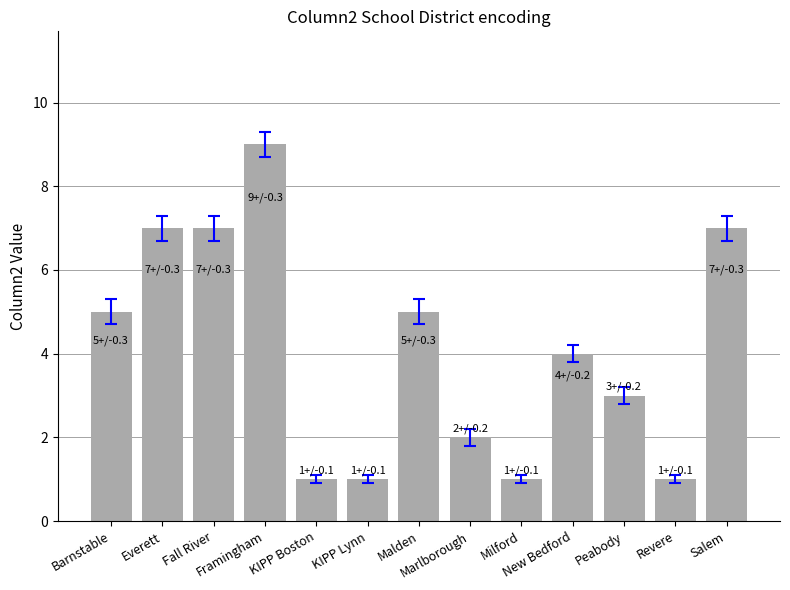

Are the bars horizontal?

No